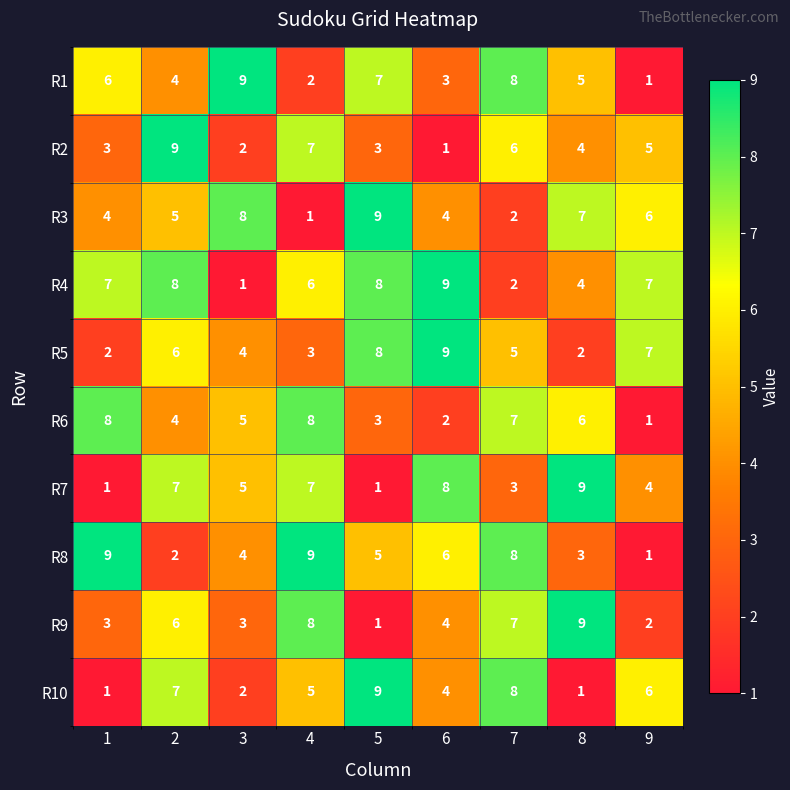

Which category has the highest value across all series?

3